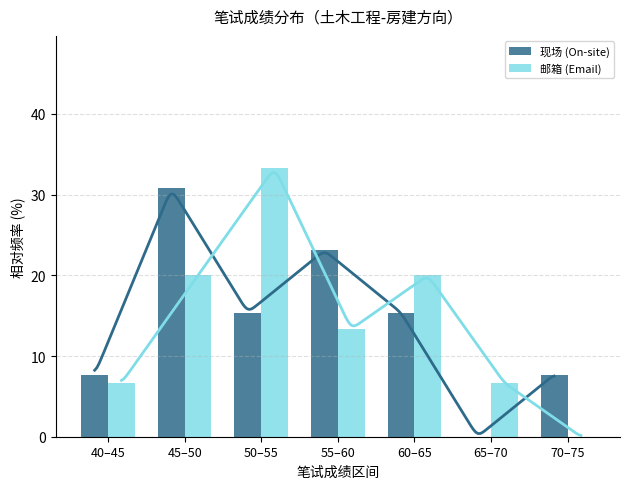

How many categories are shown in the chart?

7